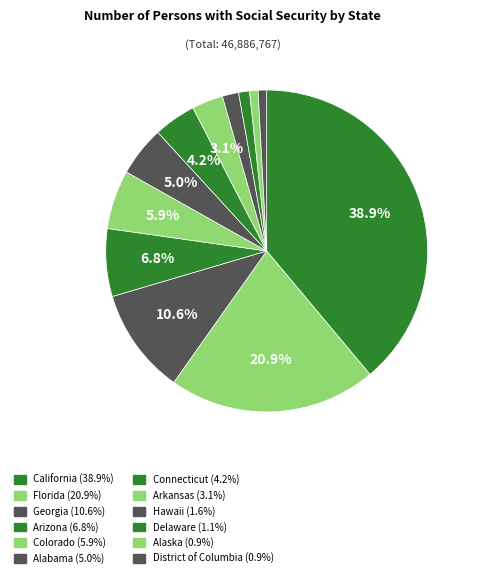

Which category has the biggest portion of the pie?

California